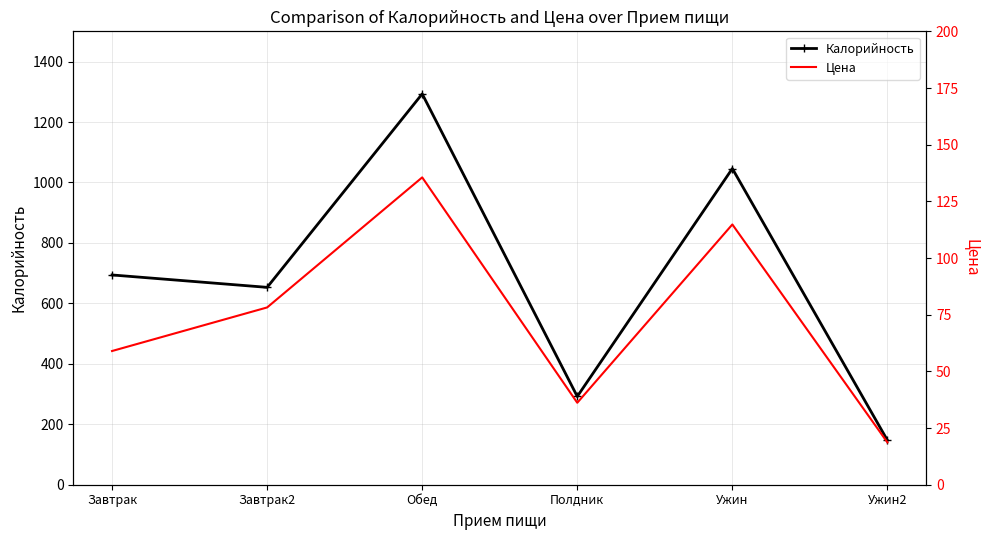

What is the label of the 4th point from the right?

Обед